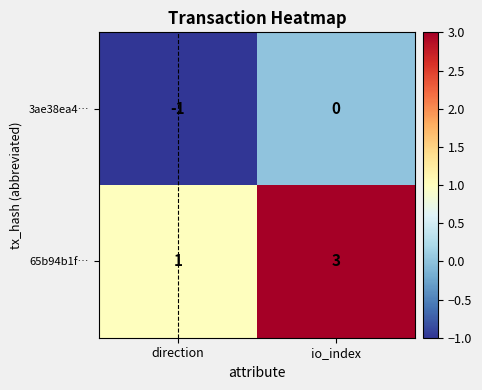

Which series has the largest total across all categories?

65b94b1f…